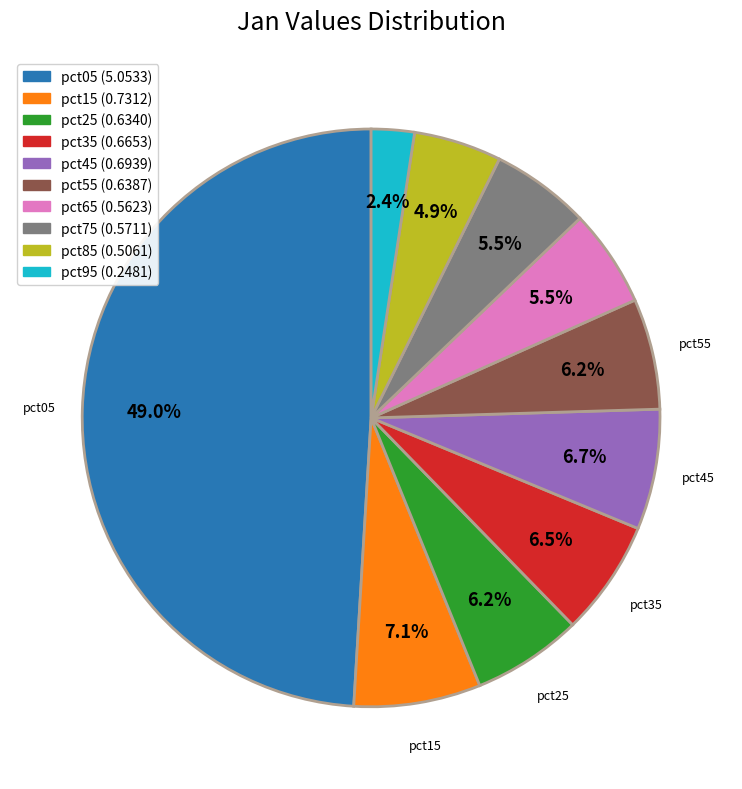

Which has a higher value, pct35 or pct15?

pct15